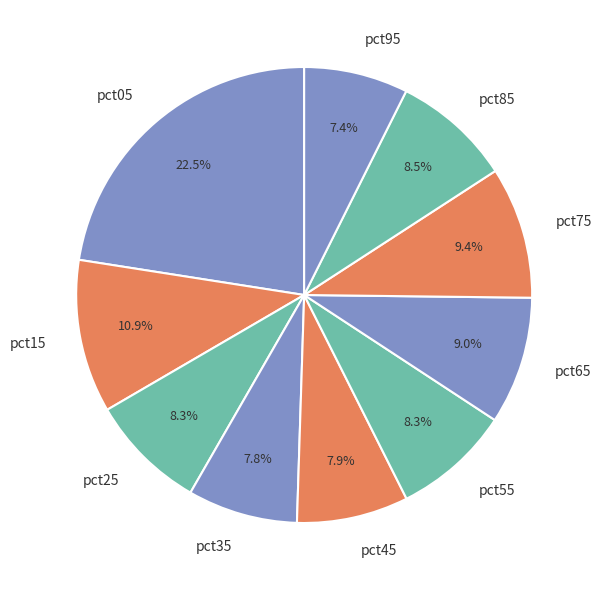

What percentage is NOT represented by pct05?

77.5%